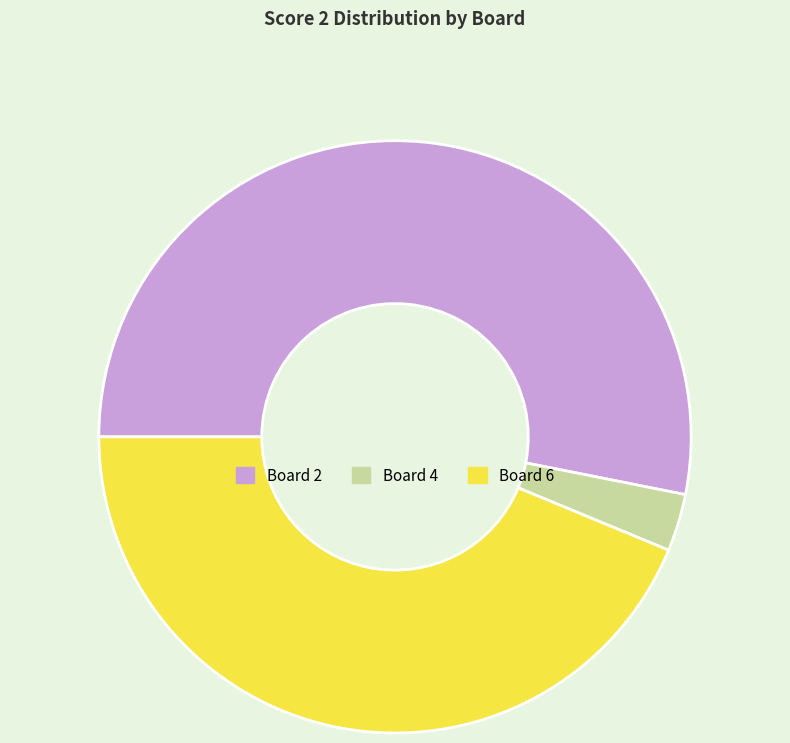

What is the smallest slice in the pie chart?

Board 4